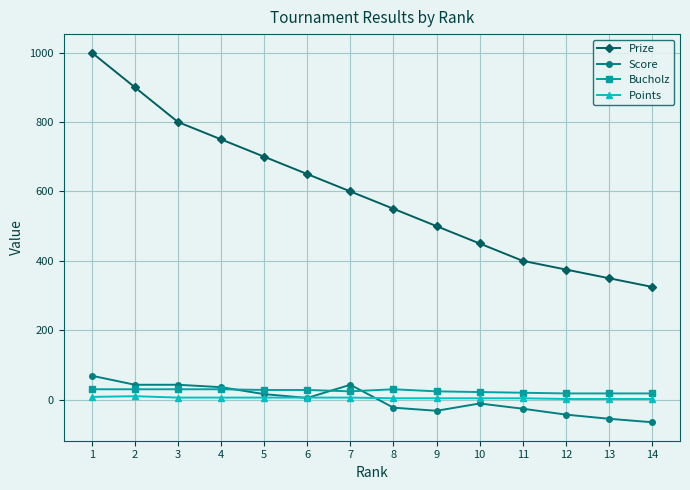

Count the Points values in the range 4 to 6.

9